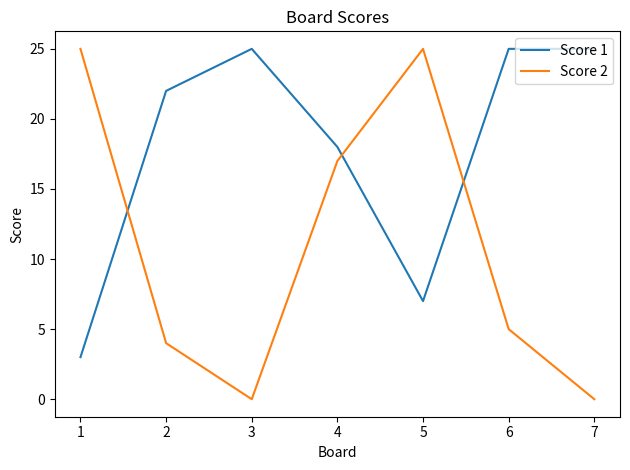

At which category does Score 1 reach its first local peak?

3